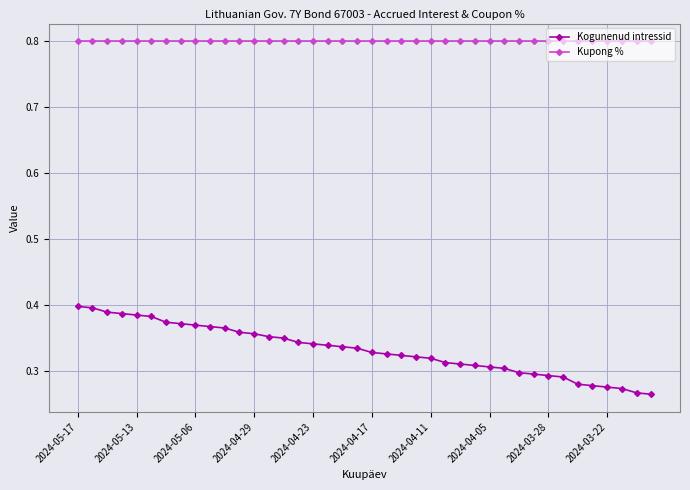

True or false: Kogunenud intressid and Kupong % cross at least once.

False